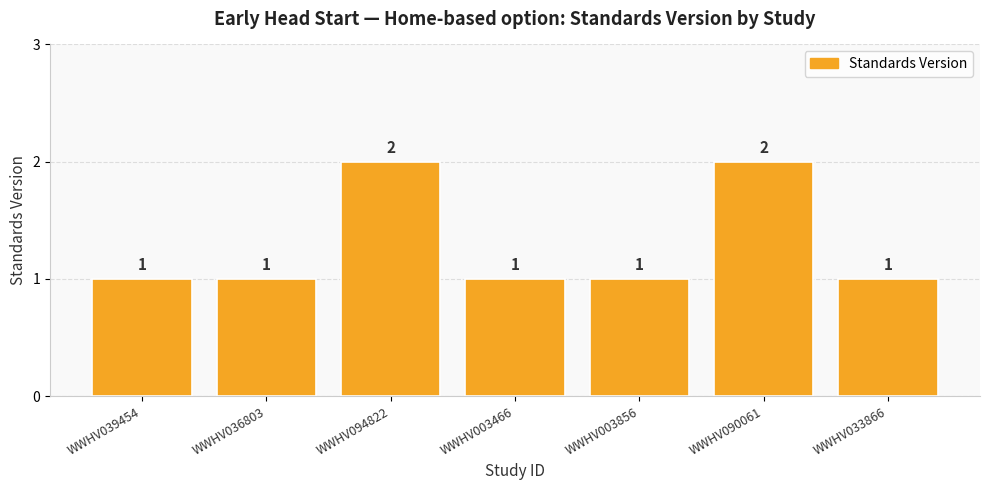

Is it true that the value at WWHV036803 is 2?

False